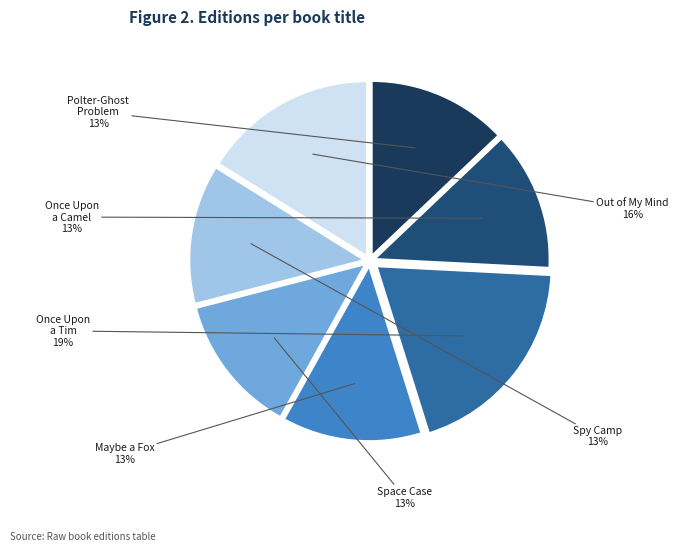

Which category has the biggest portion of the pie?

Once Upon a Tim